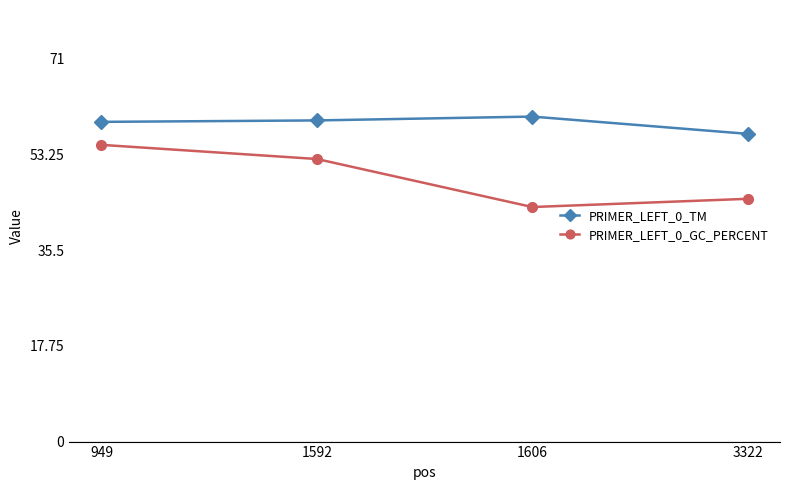

What is the sum of all PRIMER_LEFT_0_TM values?

236.1